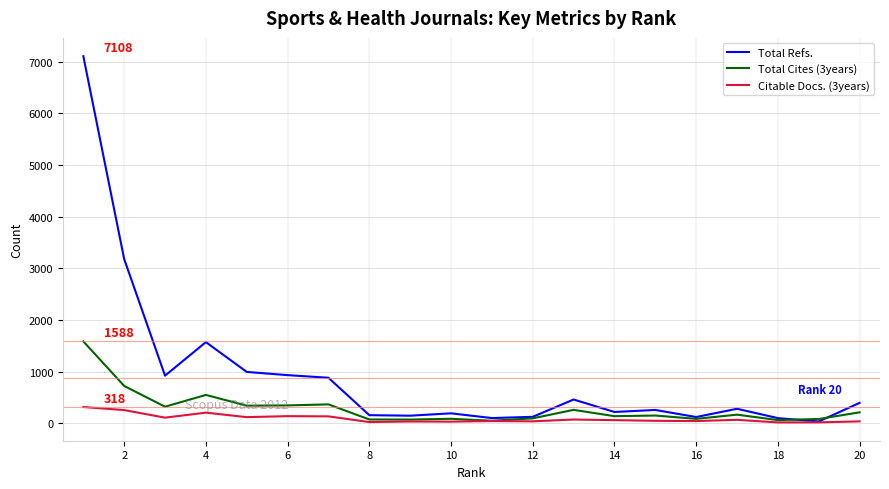

Which series has the largest total across all categories?

Total Refs.